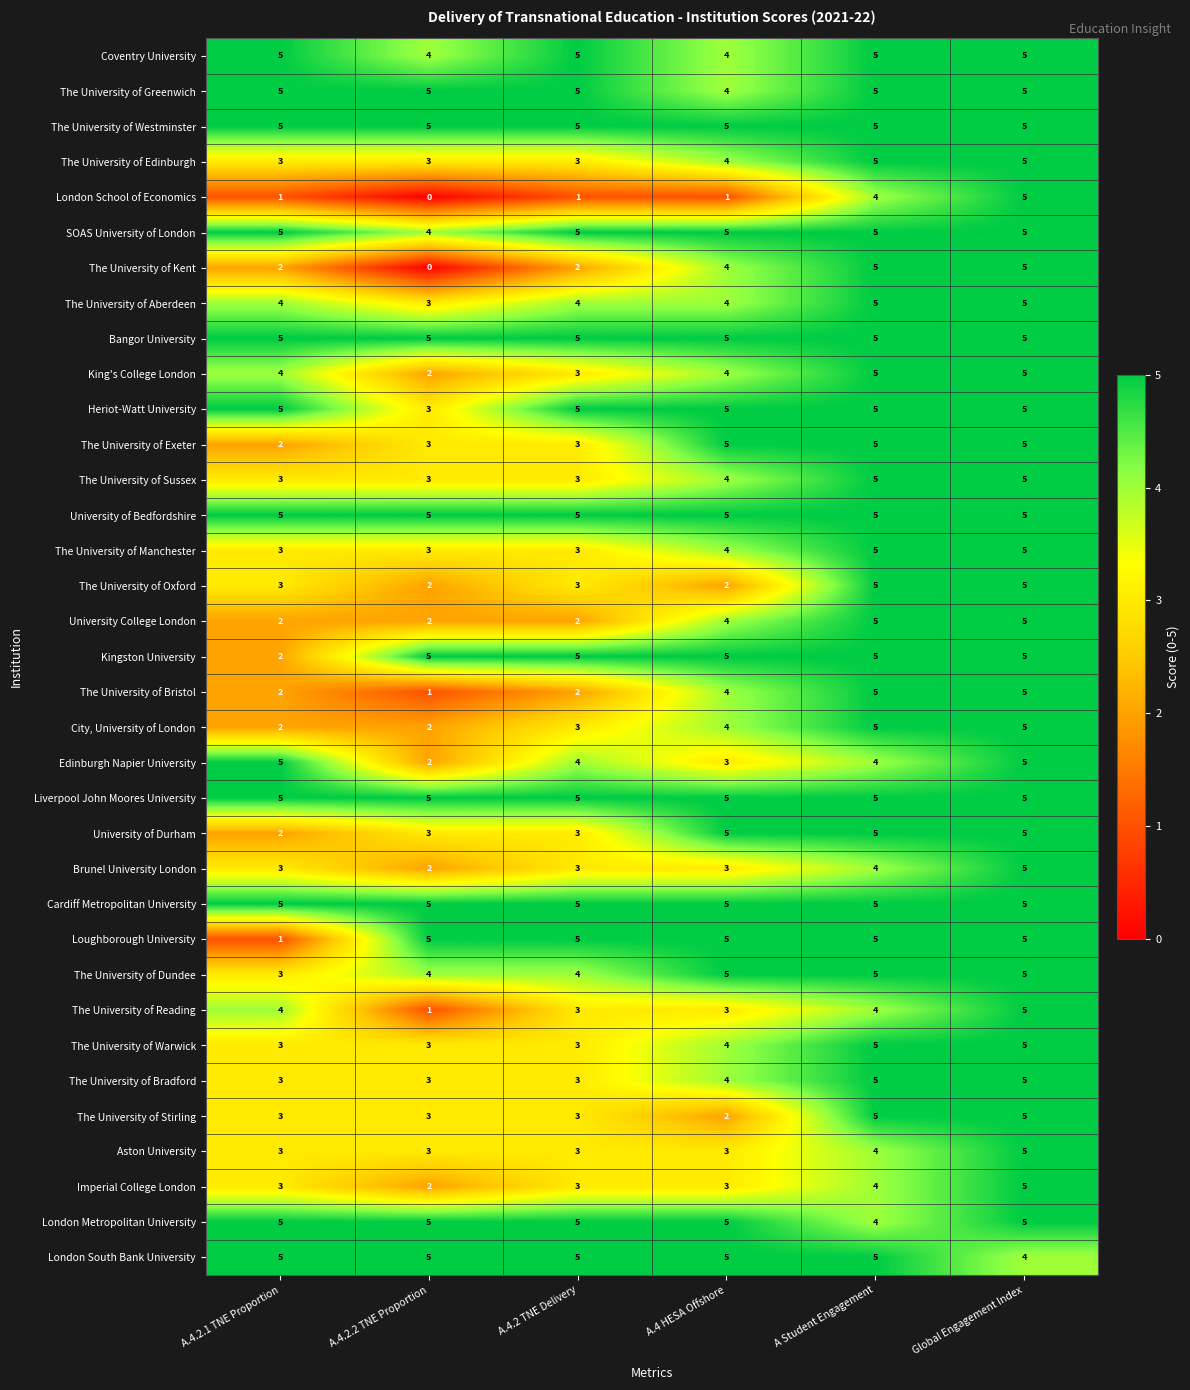

Between A.4.2 TNE Delivery and Global Engagement Index, which series saw the biggest shift?

London School of Economics